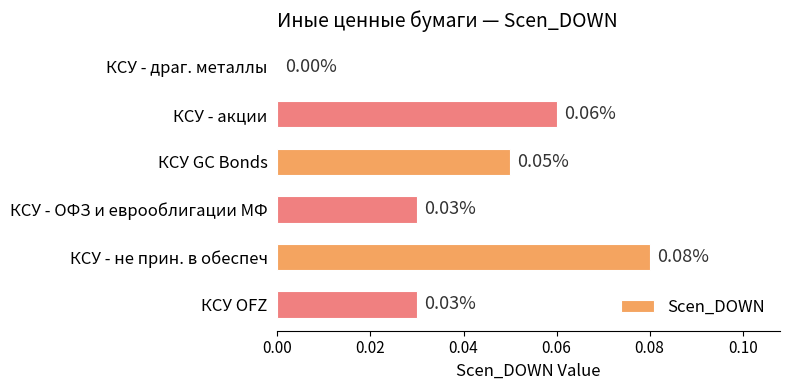

Where is the data nearest to the value 0?

КСУ - драг. металлы